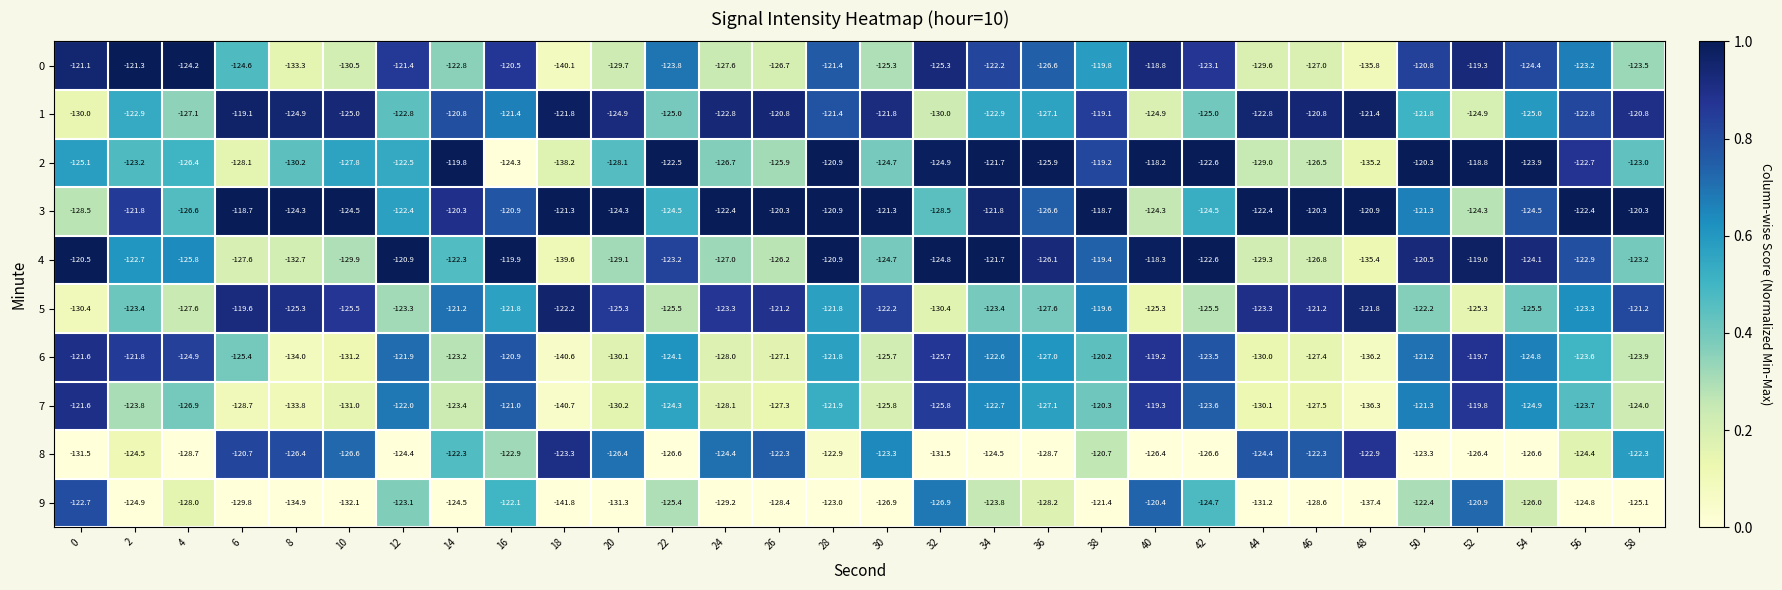

Which label corresponds to the smallest value in the chart?

18